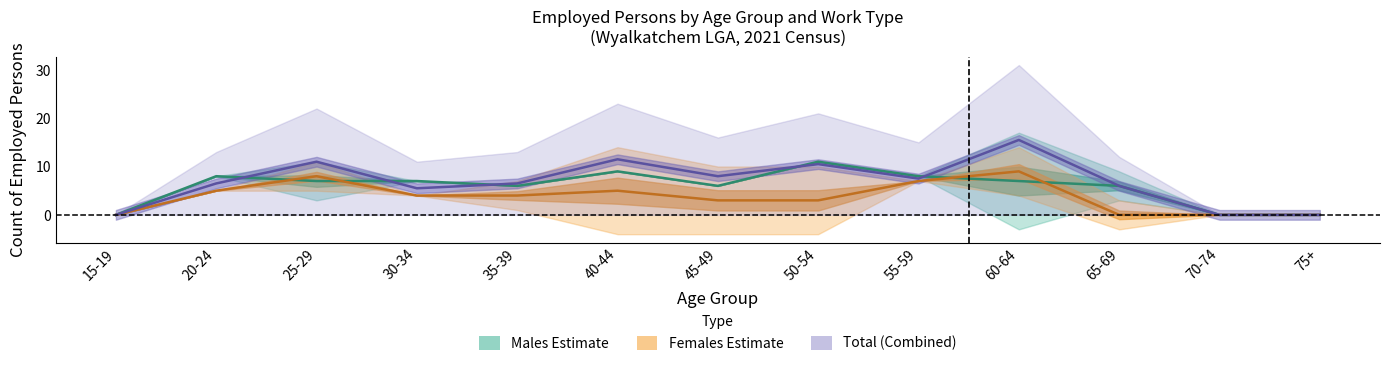

Is the value of Females Full-time at 70-74 greater than the value of Males Full-time at 60-64?

No